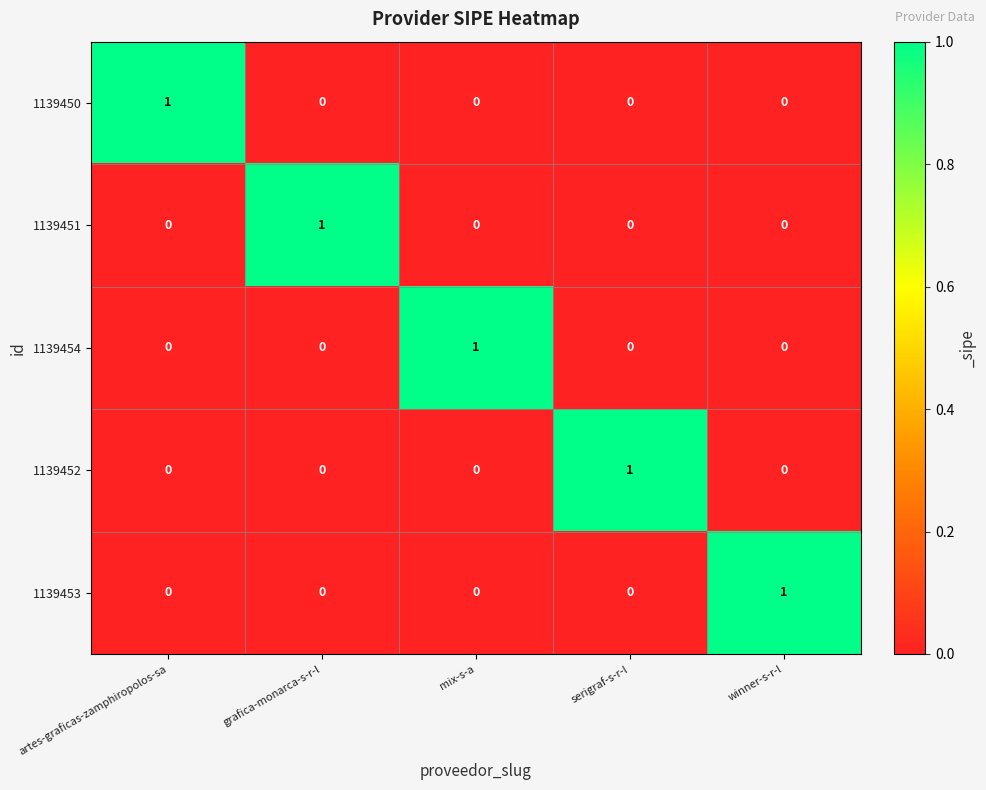

The 1139450 series shows 1 at serigraf-s-r-l. True or false?

False